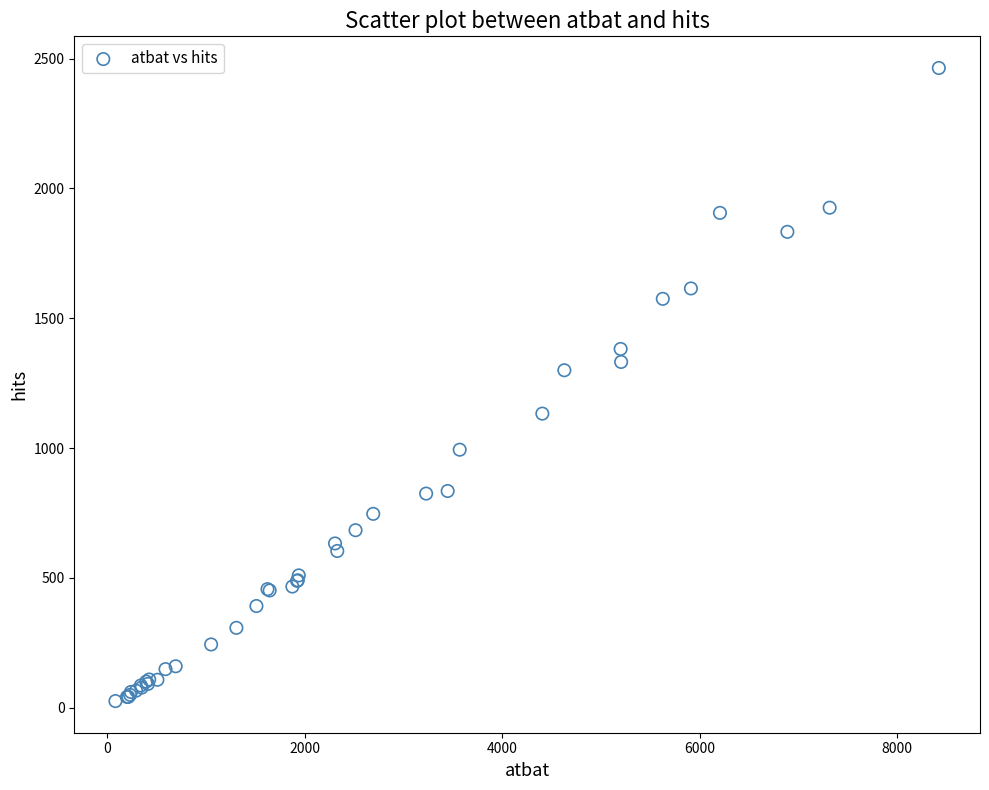

What Y value in the scatter plot is closest to 1245?

1300